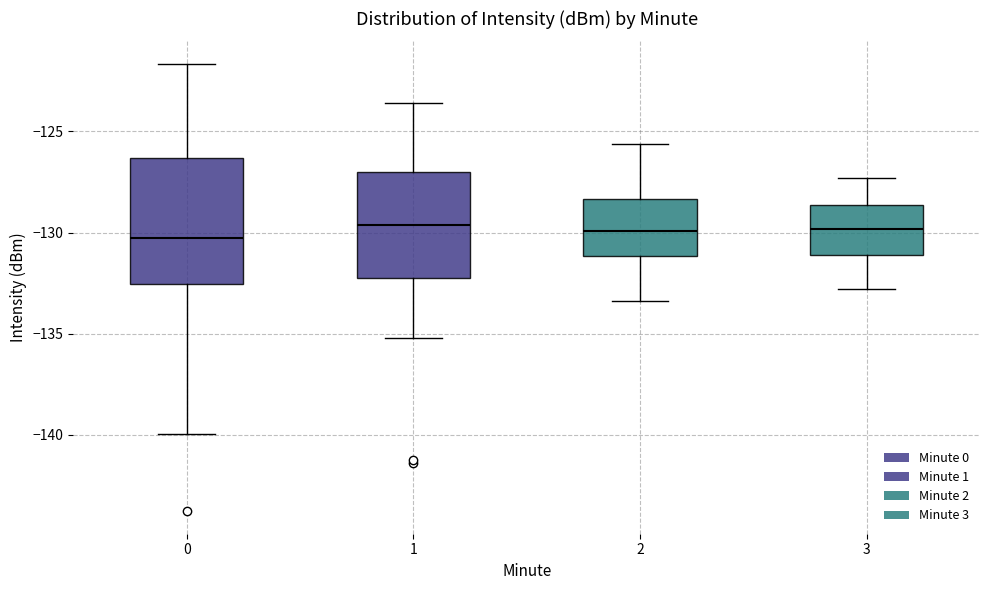

Reading left to right, read every box against the y-axis: the position of its median line, the range the box covers, and the ends of its whiskers. The values are not printed on the chart, so give them approximately, as read against the axis.

0: median -130.5, box -132.5 to -126.5, whiskers -140.0 to -121.5
1: median -129.5, box -132.5 to -127.0, whiskers -135.0 to -123.5
2: median -130.0, box -131.0 to -128.5, whiskers -133.5 to -125.5
3: median -130.0, box -131.0 to -128.5, whiskers -133.0 to -127.5